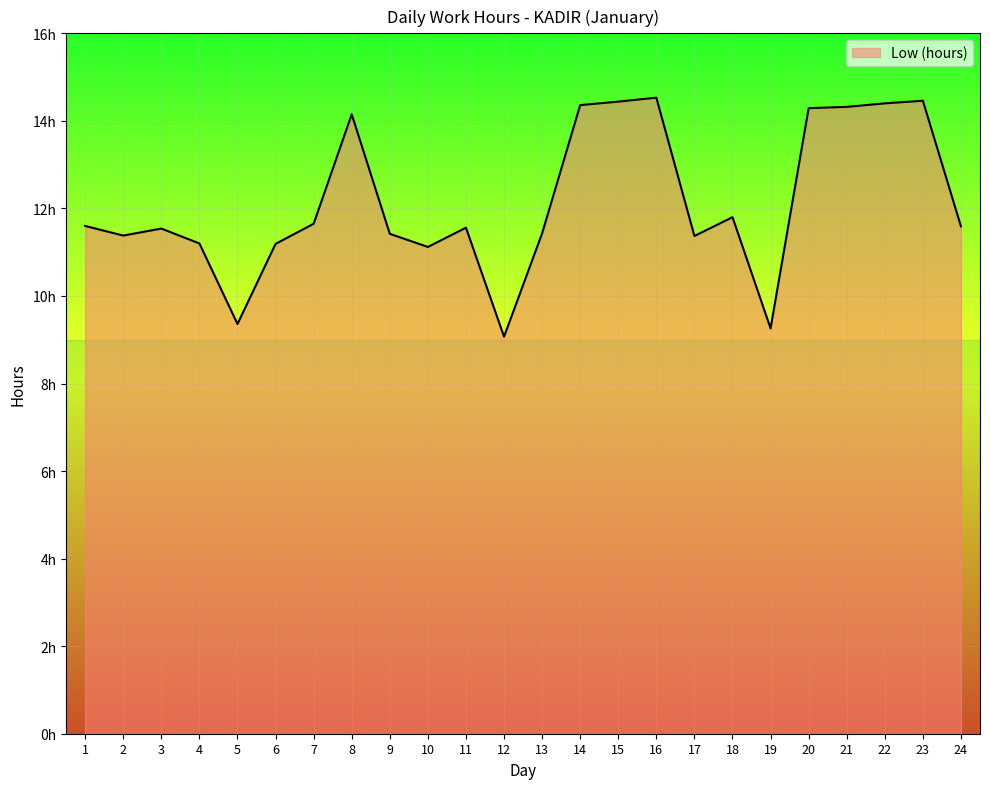

The chart shows a value of 11.4 at 13. True or false?

True